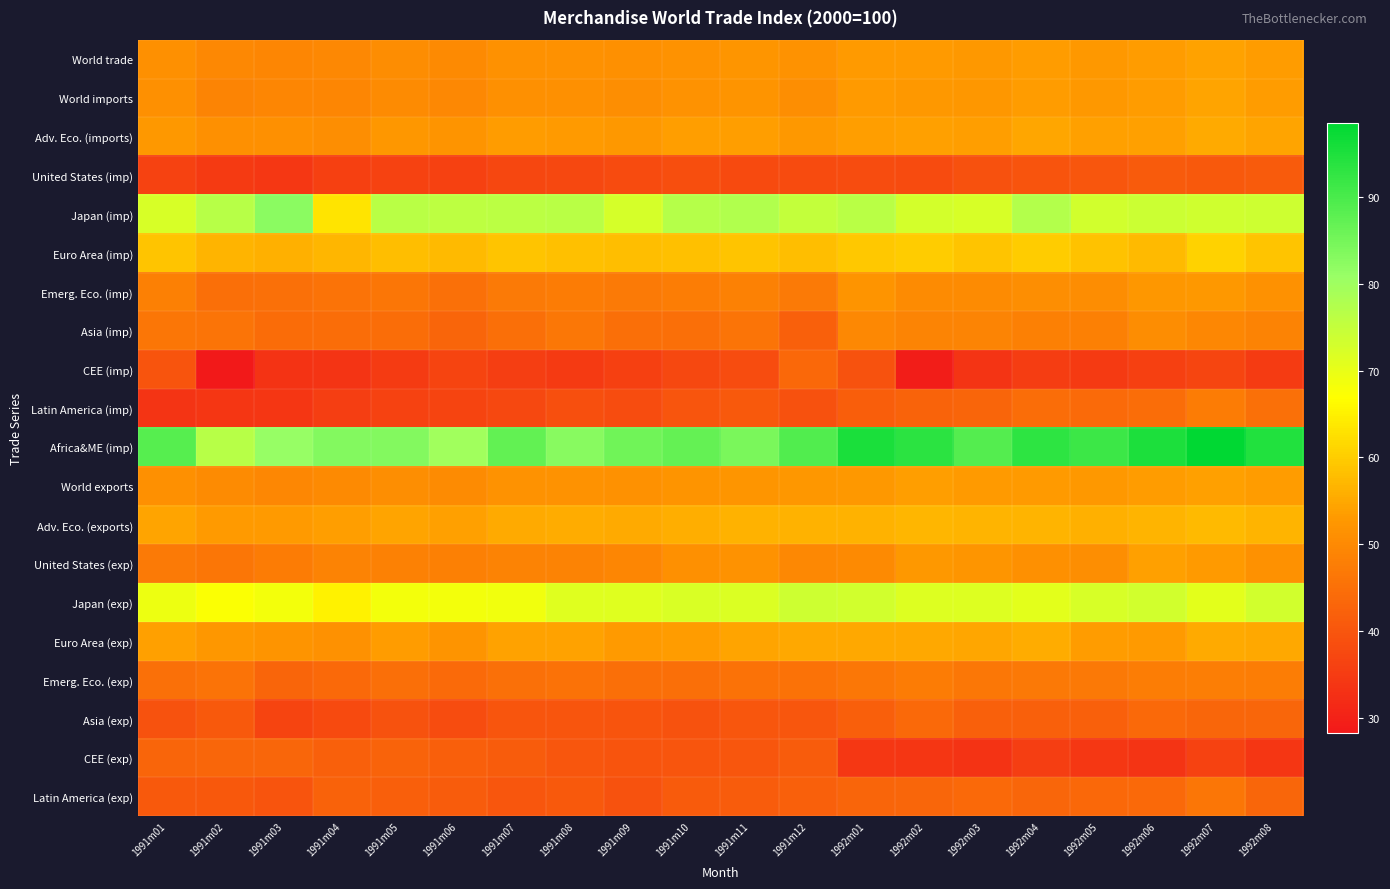

Which series has the widest spread of values?

Africa&ME (imp)